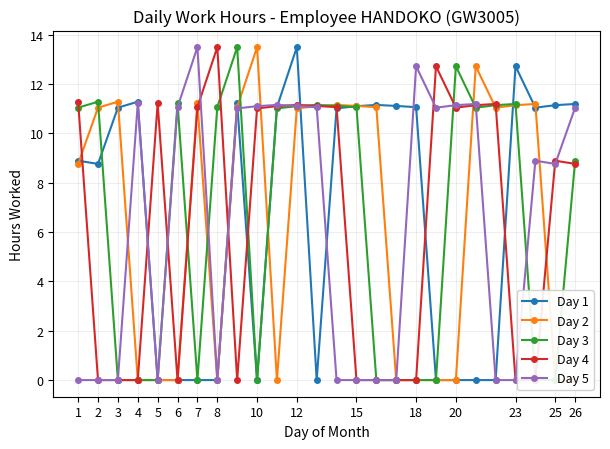

What is the sum of all Day 1 values?

177.3